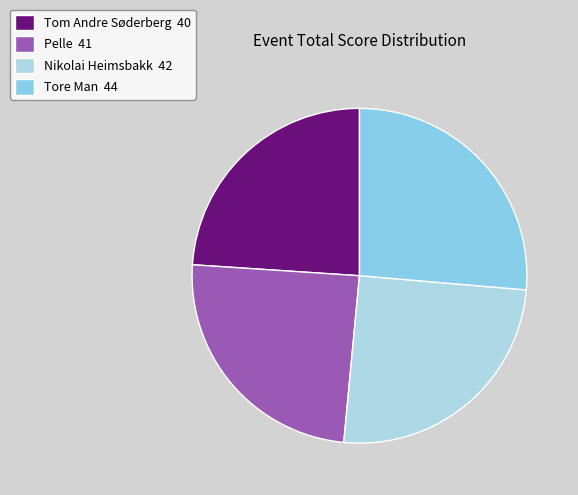

Is the sum of Nikolai Heimsbakk and Tom Andre Søderberg greater than half?

No